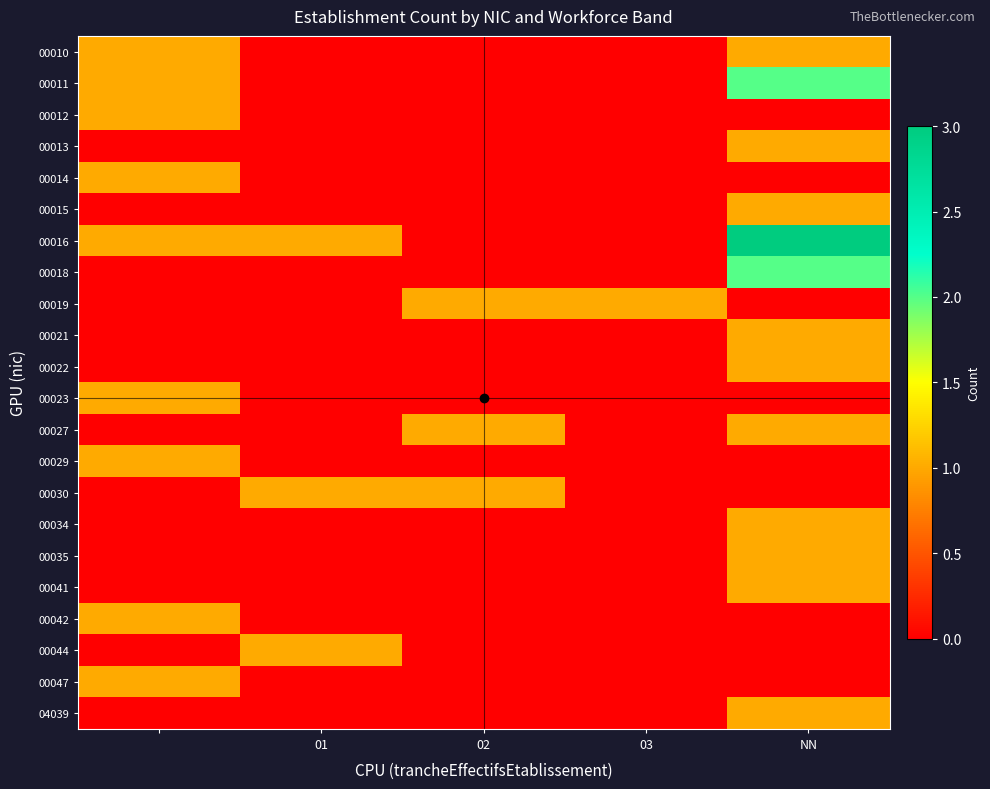

Reading left to right, extract all data points from this chart.

00010: 1	0	0	0	1
00011: 1	0	0	0	2
00012: 1	0	0	0	0
00013: 0	0	0	0	1
00014: 1	0	0	0	0
00015: 0	0	0	0	1
00016: 1	1	0	0	3
00018: 0	0	0	0	2
00019: 0	0	1	1	0
00021: 0	0	0	0	1
00022: 0	0	0	0	1
00023: 1	0	0	0	0
00027: 0	0	1	0	1
00029: 1	0	0	0	0
00030: 0	1	1	0	0
00034: 0	0	0	0	1
00035: 0	0	0	0	1
00041: 0	0	0	0	1
00042: 1	0	0	0	0
00044: 0	1	0	0	0
00047: 1	0	0	0	0
04039: 0	0	0	0	1